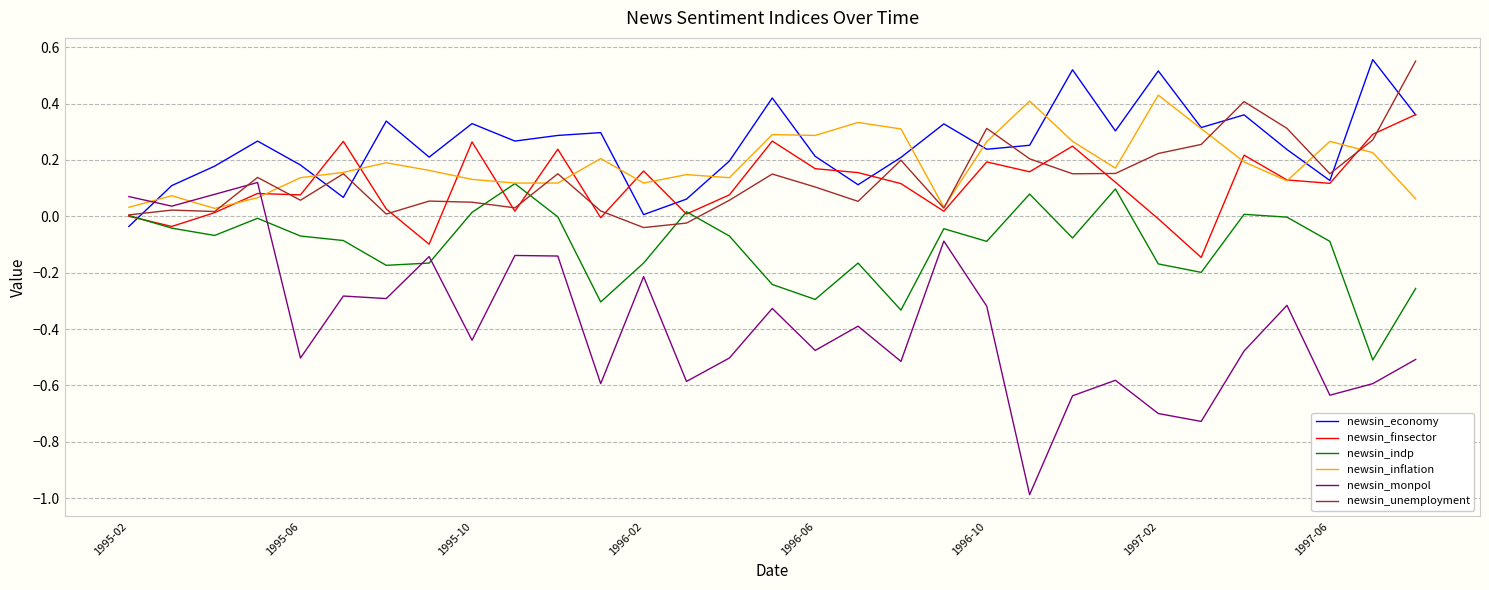

Which series has the largest range (max minus min)?

newsin_monpol